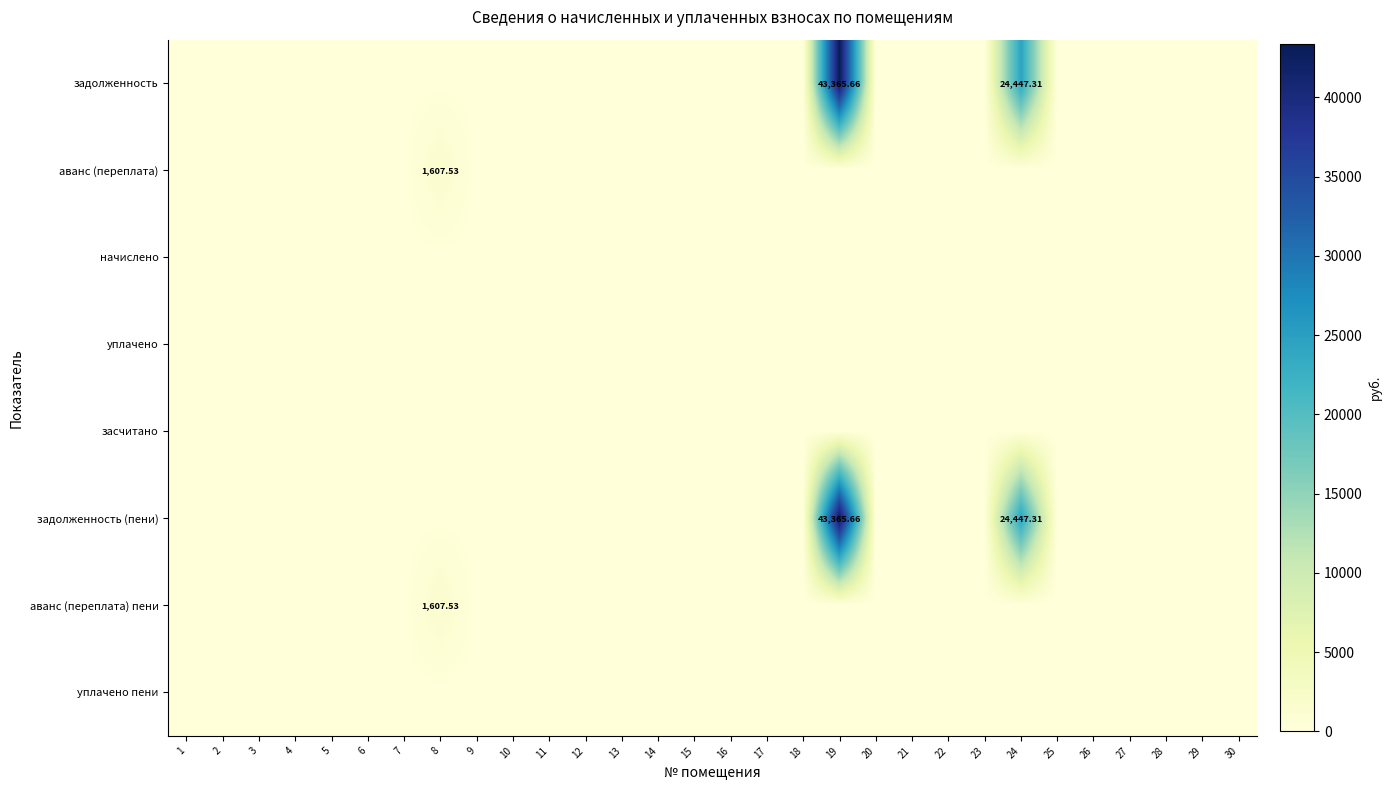

True or false: уплачено has a value of 0.0 at 8.

True